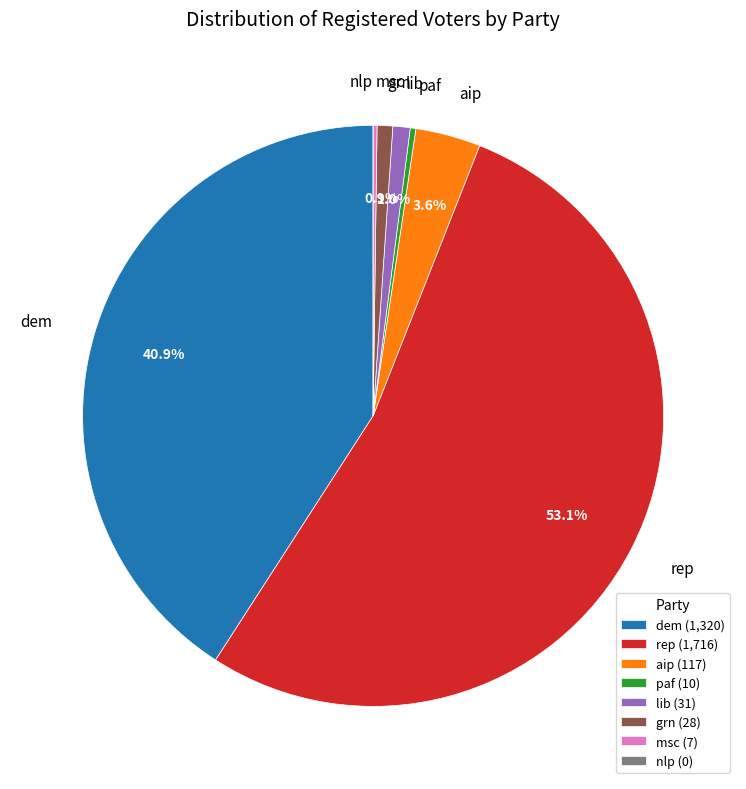

Does rep account for over 50% of the chart?

Yes